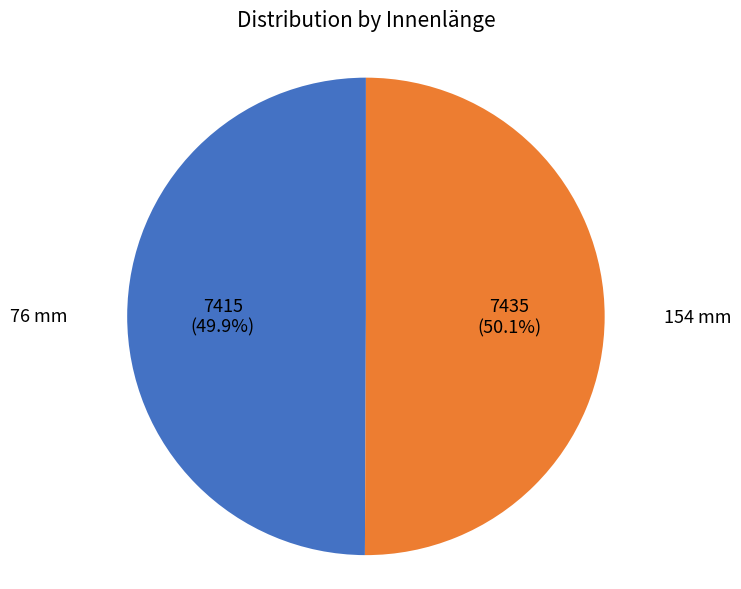

Count the number of slices in the pie.

2